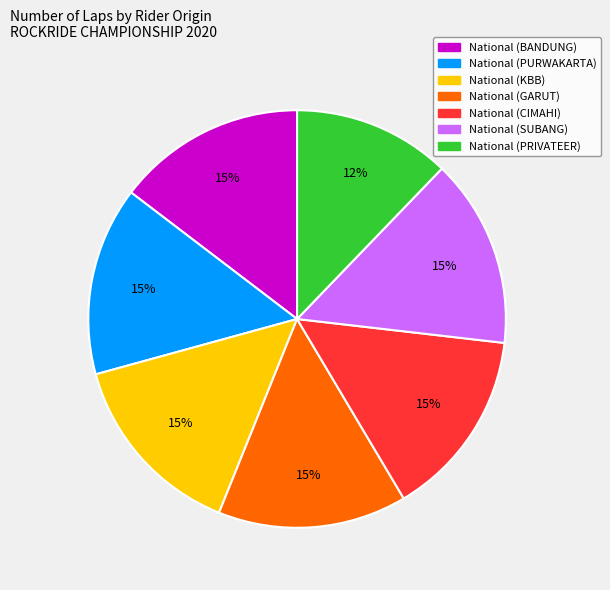

Which category has the smallest portion of the pie?

National (PRIVATEER)